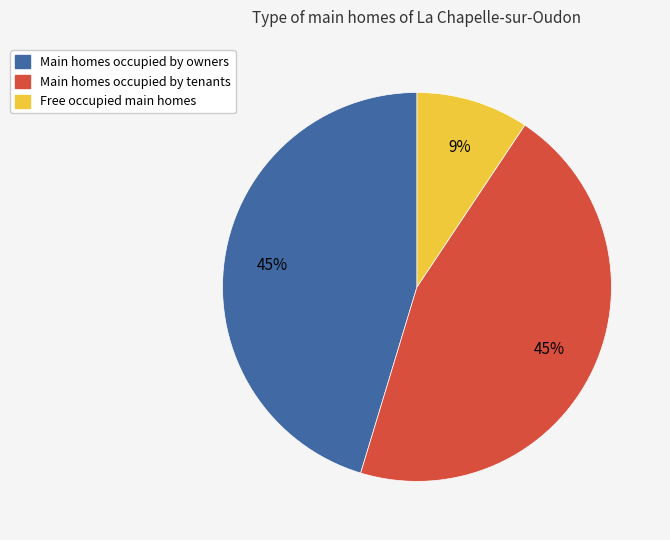

To the nearest percent, what is the average slice percentage?

33%